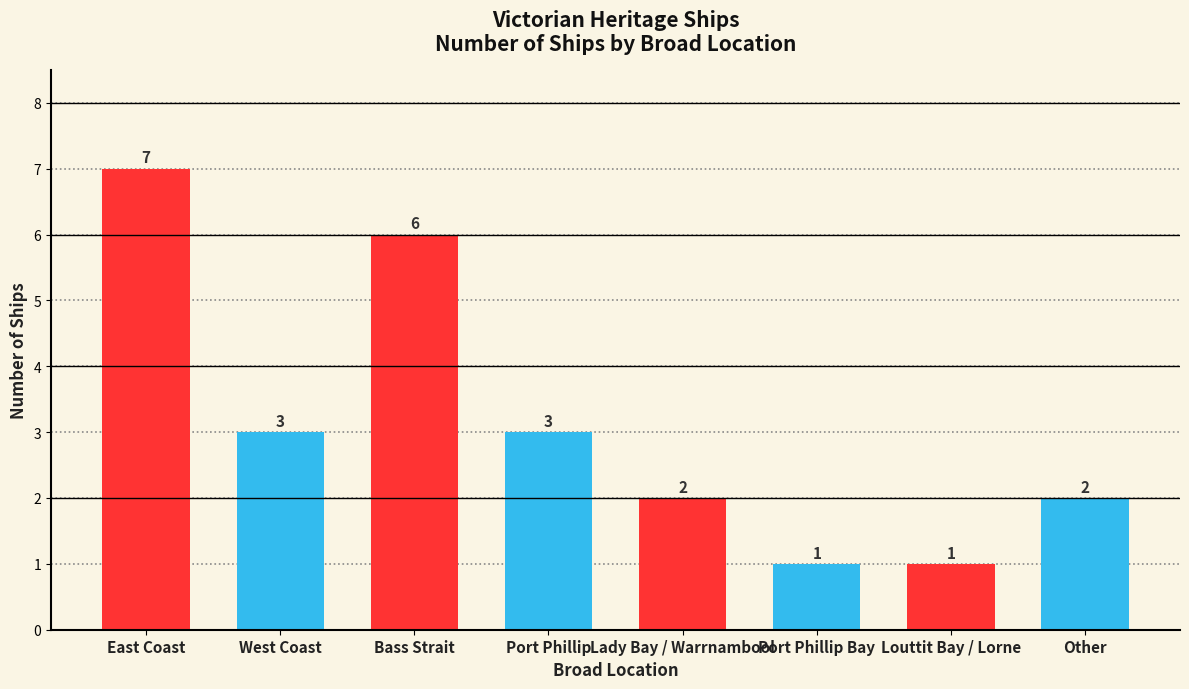

Reading left to right, what are all the values shown in this chart?

East Coast=7	West Coast=3	Bass Strait=6	Port Phillip=3	Lady Bay / Warrnambool=2	Port Phillip Bay=1	Louttit Bay / Lorne=1	Other=2